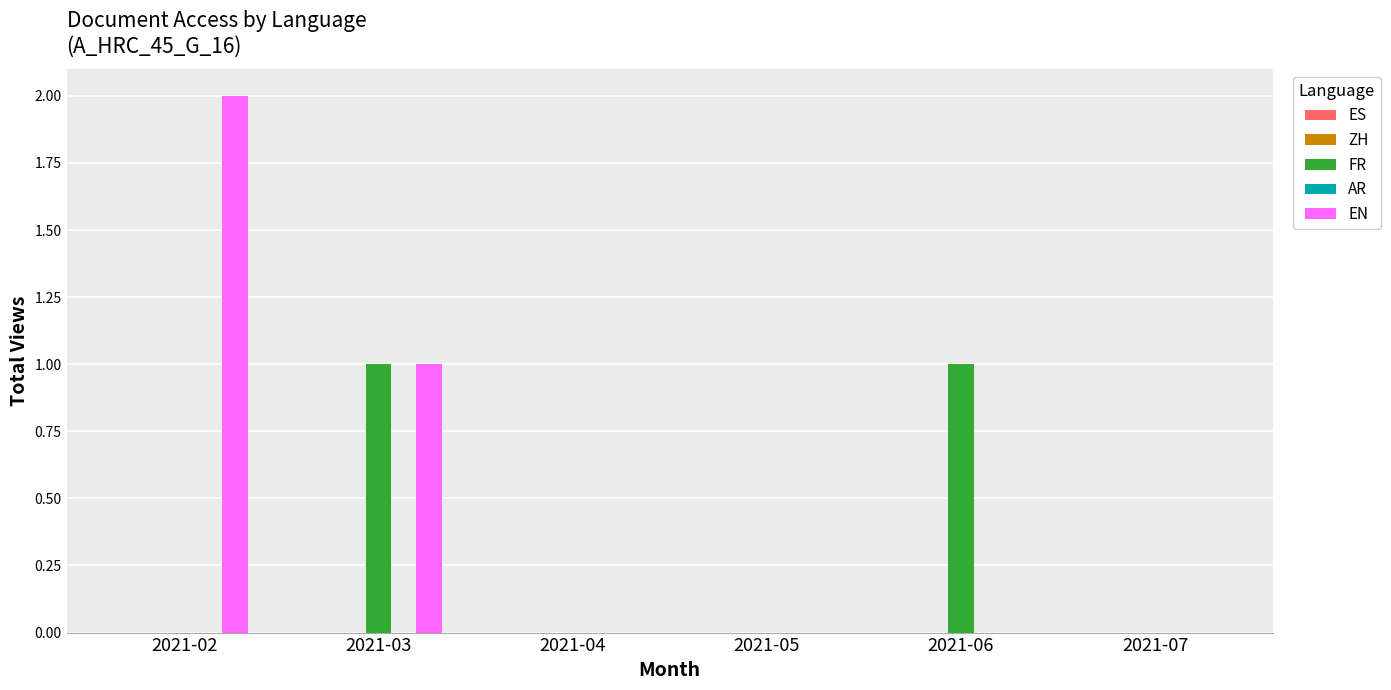

What is the maximum value shown in the chart?

2